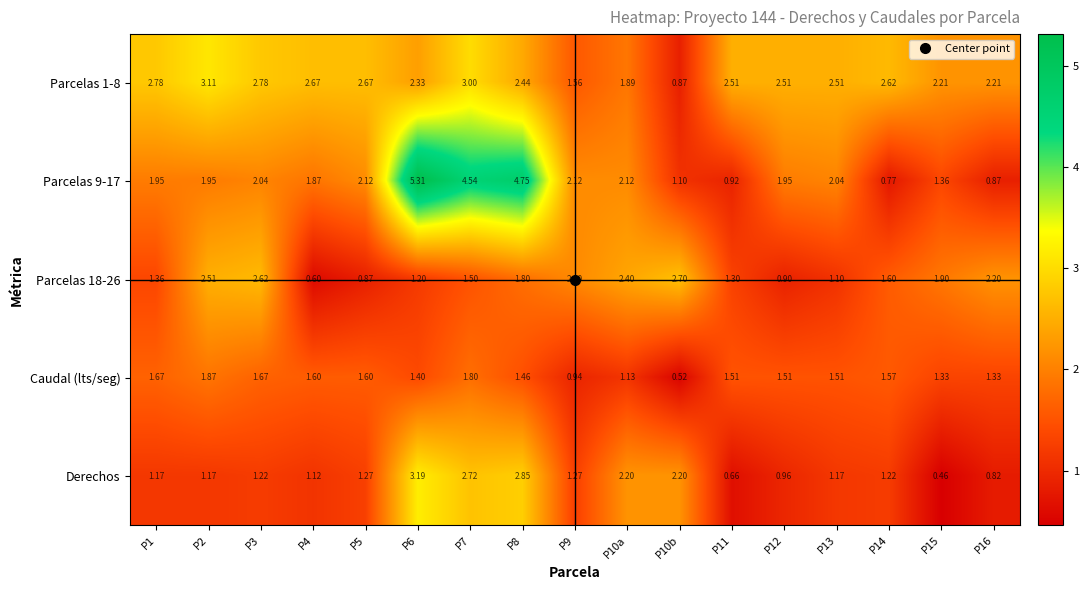

Is the value of Parcelas 9-17 at P10b greater than the value of Caudal (lts/seg) at P14?

No